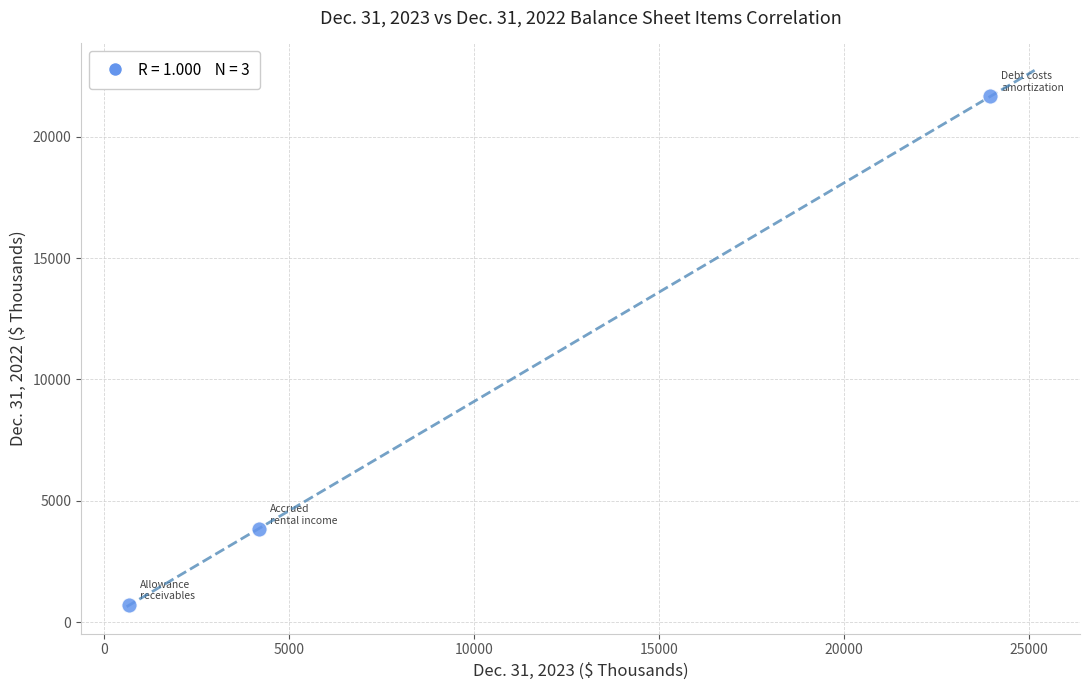

What is the range of X values (max minus min)?

23283